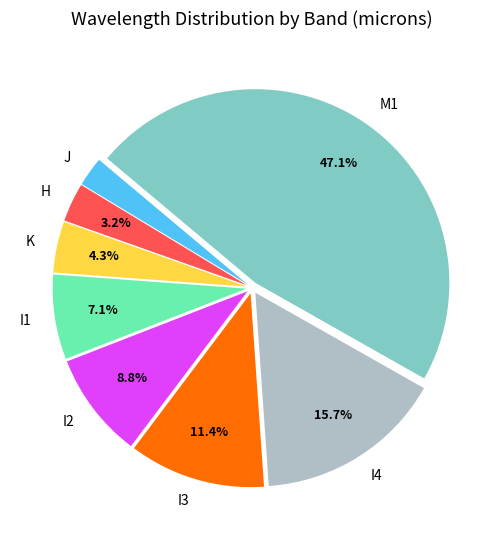

How many segments does this pie chart have?

8